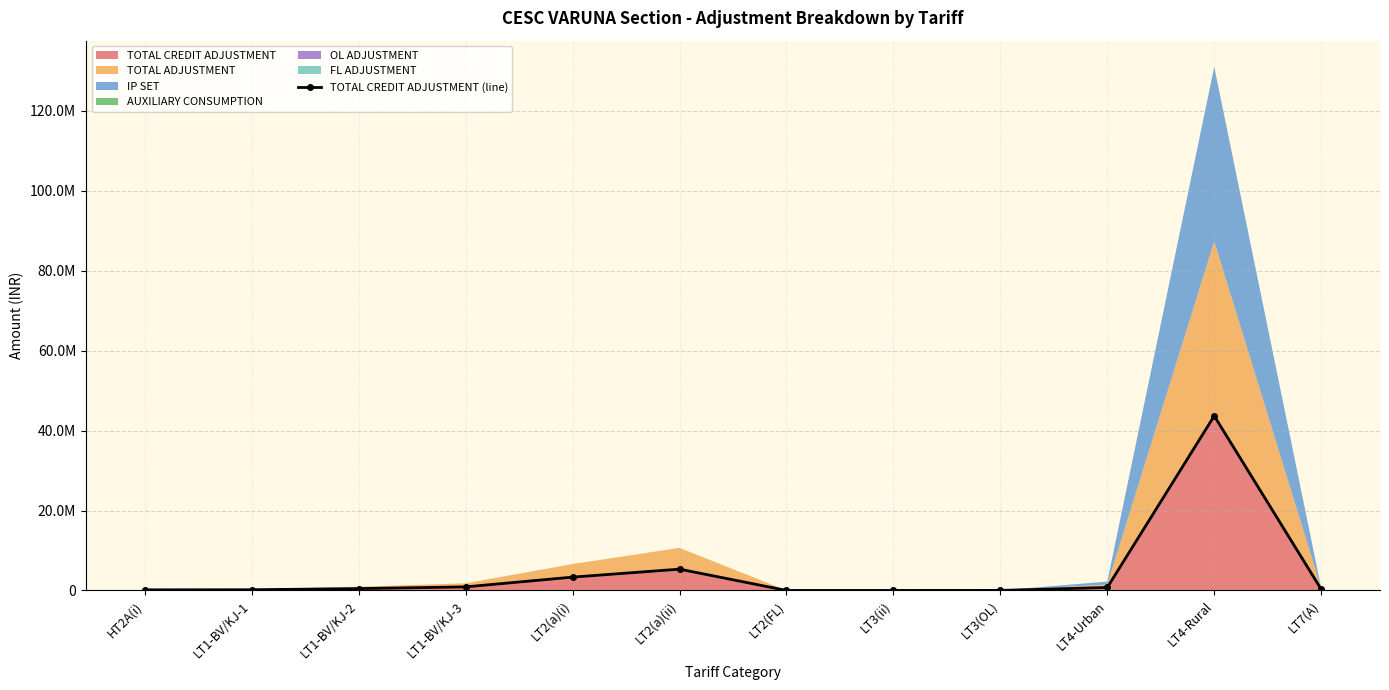

What is the difference between the maximum and minimum values?

43674234.2